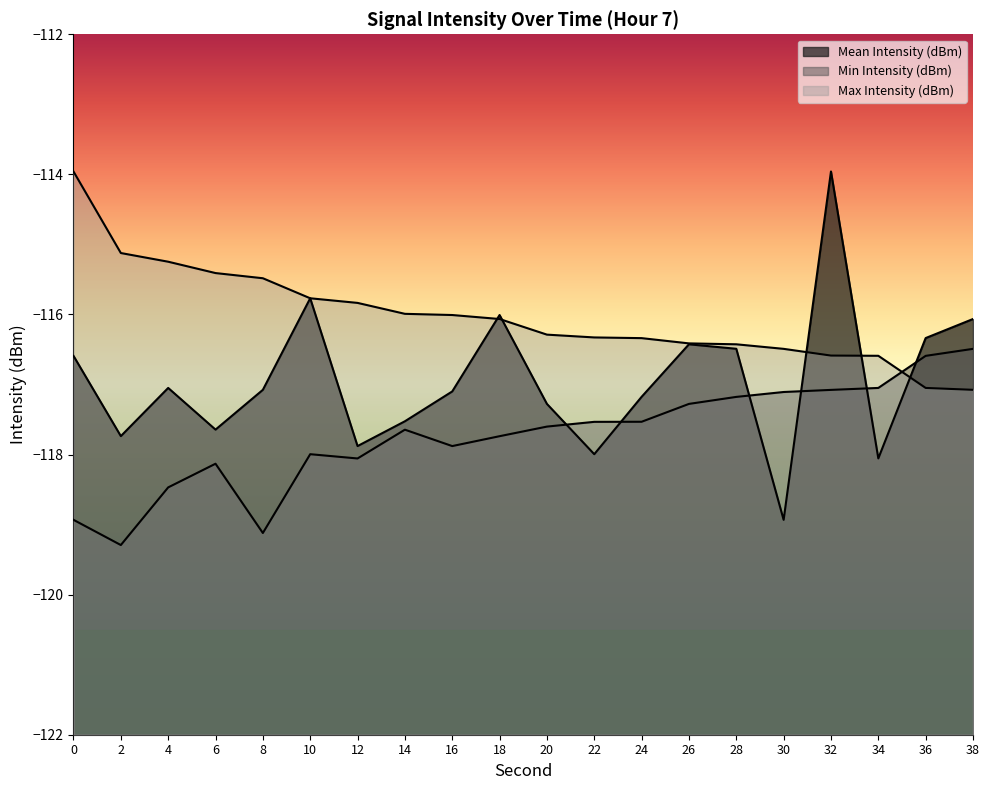

Reading left to right, transcribe all the data shown in this chart.

Mean Intensity (dBm): 0=-116.6	2=-117.7	4=-117.0	6=-117.6	8=-117.1	10=-115.8	12=-117.9	14=-117.5	16=-117.1	18=-116.0	20=-117.3	22=-118.0	24=-117.2	26=-116.4	28=-116.5	30=-118.9	32=-114.0	34=-118.1	36=-116.3	38=-116.1
Min Intensity (dBm): 0=-118.9	2=-119.3	4=-118.5	6=-118.1	8=-119.1	10=-118.0	12=-118.1	14=-117.6	16=-117.9	18=-117.7	20=-117.6	22=-117.5	24=-117.5	26=-117.3	28=-117.2	30=-117.1	32=-117.1	34=-117.0	36=-116.6	38=-116.5
Max Intensity (dBm): 0=-114.0	2=-115.1	4=-115.2	6=-115.4	8=-115.5	10=-115.8	12=-115.8	14=-116.0	16=-116.0	18=-116.1	20=-116.3	22=-116.3	24=-116.3	26=-116.4	28=-116.4	30=-116.5	32=-116.6	34=-116.6	36=-117.0	38=-117.1